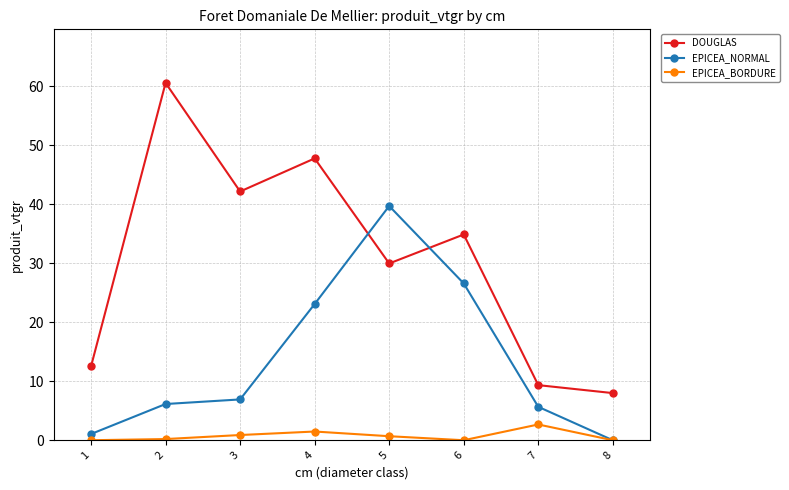

Is the value of EPICEA_BORDURE at 5 greater than the value of DOUGLAS at 1?

No